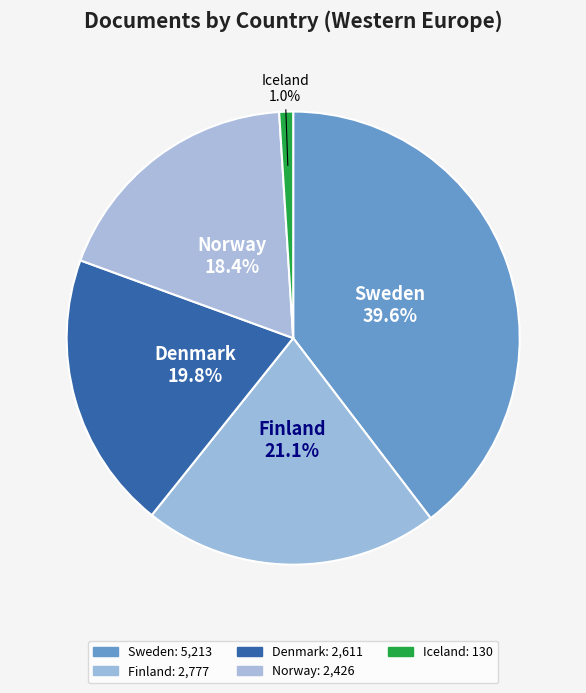

The Norway slice represents 18% of the pie. True or false?

True